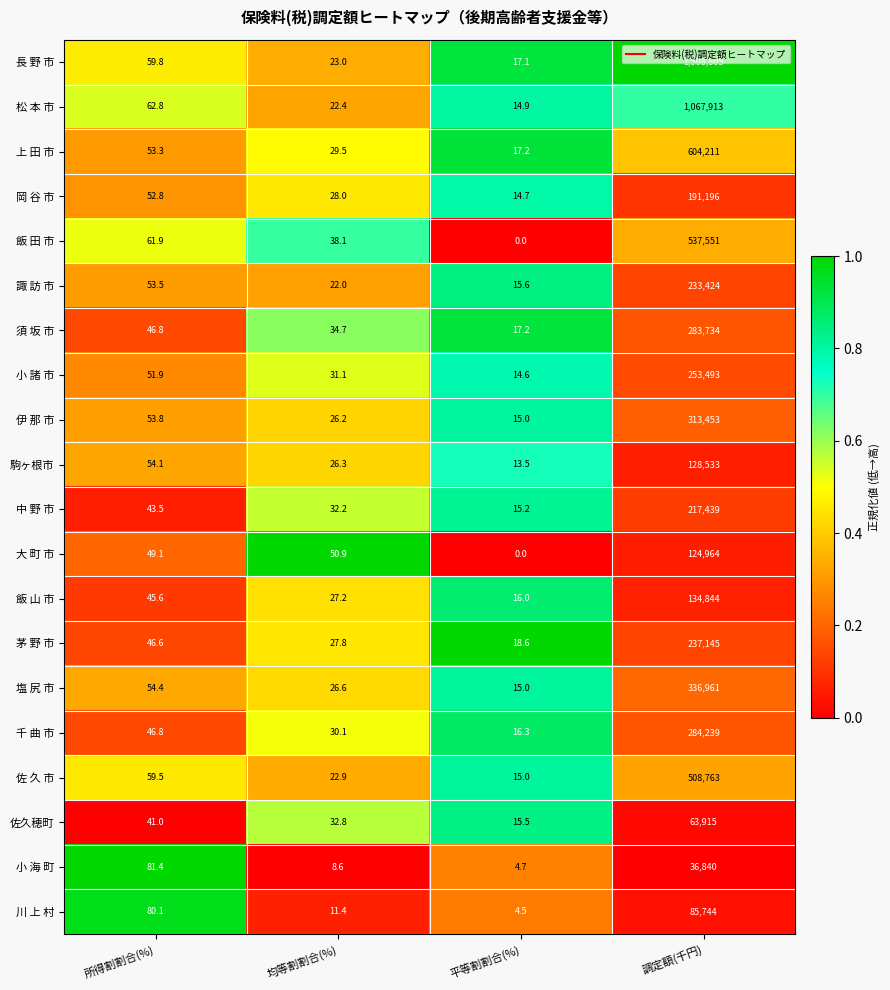

At how many categories does at least one series exceed 0?

4